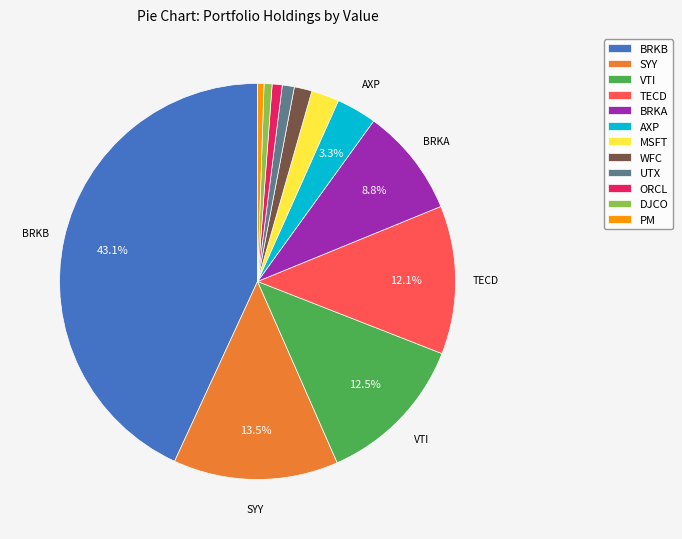

To the nearest percent, what is the average slice percentage?

8%